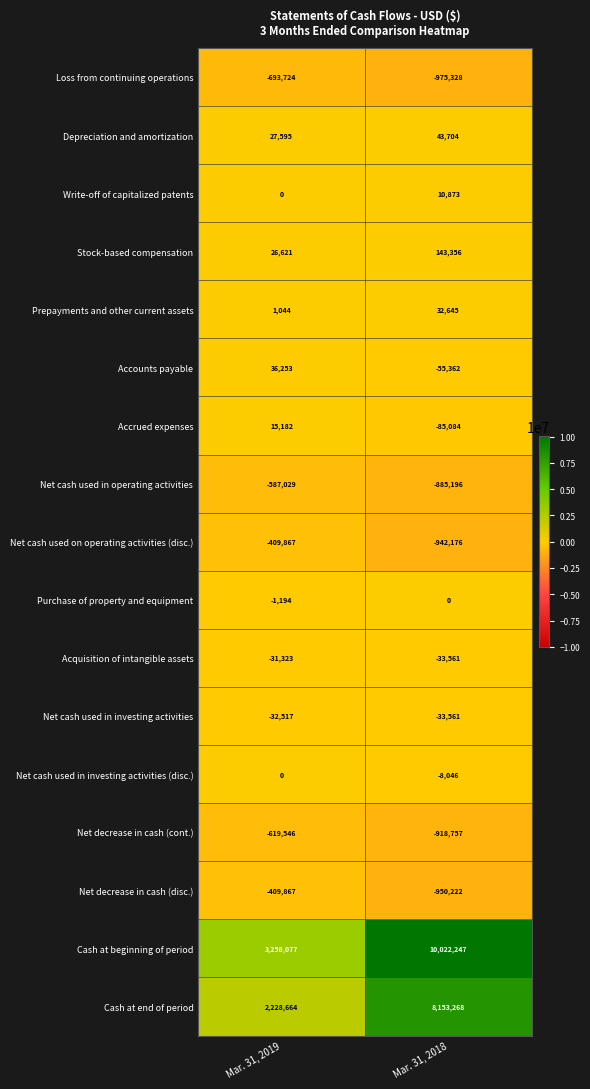

The value of Loss from continuing operations at Mar. 31, 2019 is -931459. True or false?

False